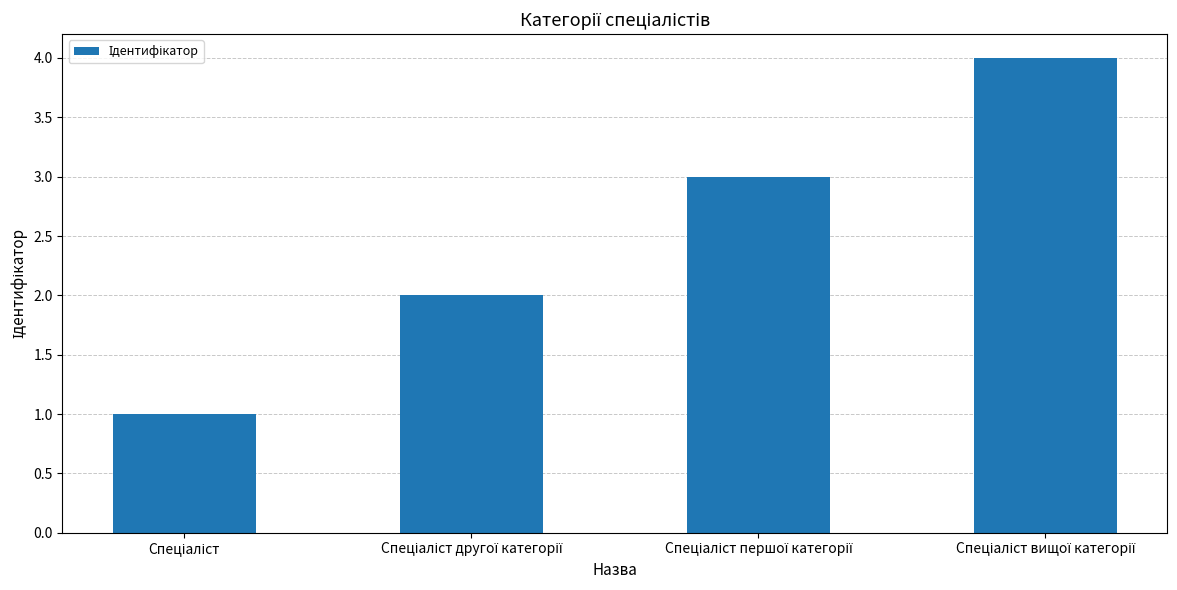

What is the greatest value displayed?

4